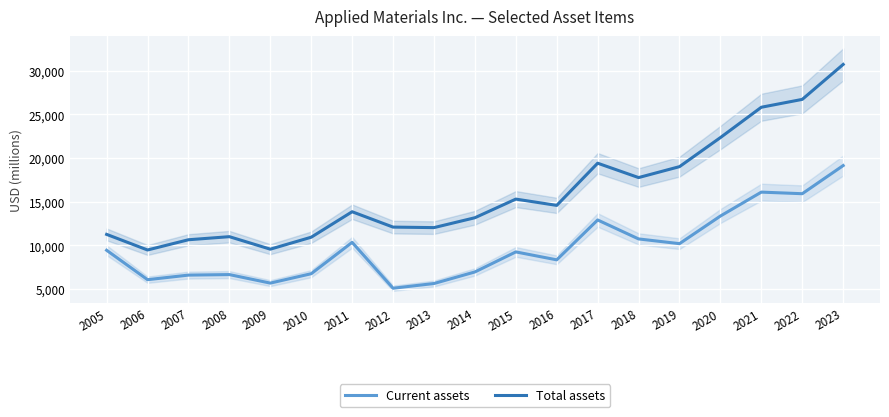

What is the minimum value shown in the chart?

5102